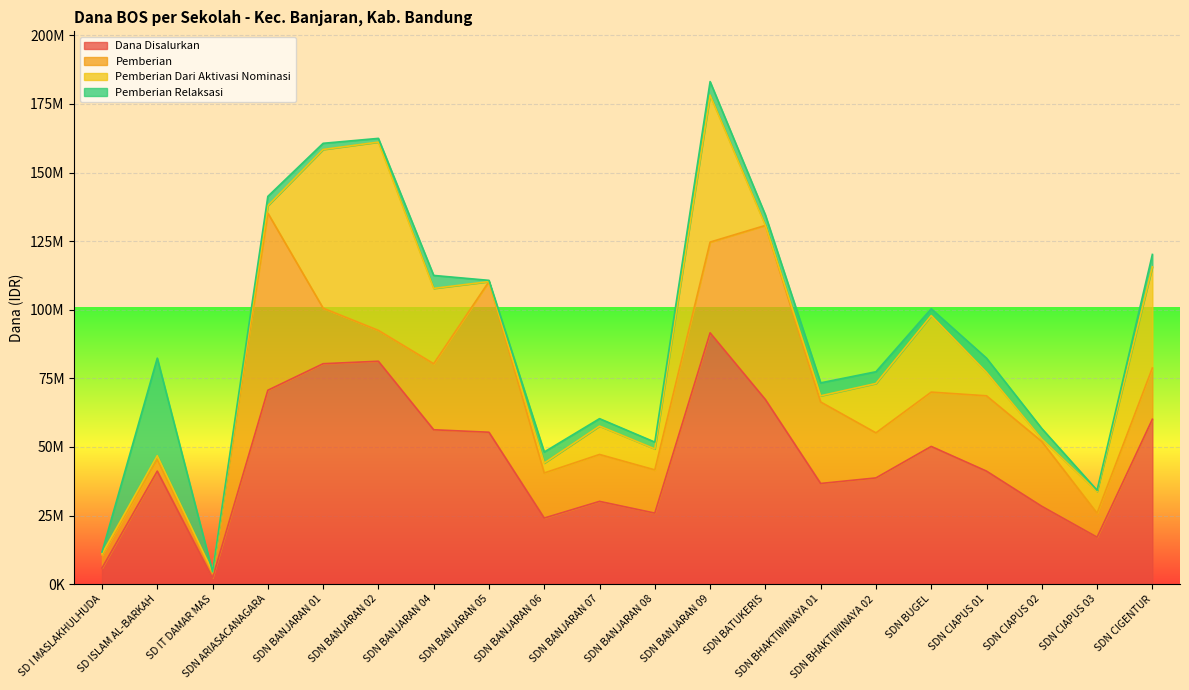

True or false: Dana Disalurkan has more than 0 interior local peaks.

True